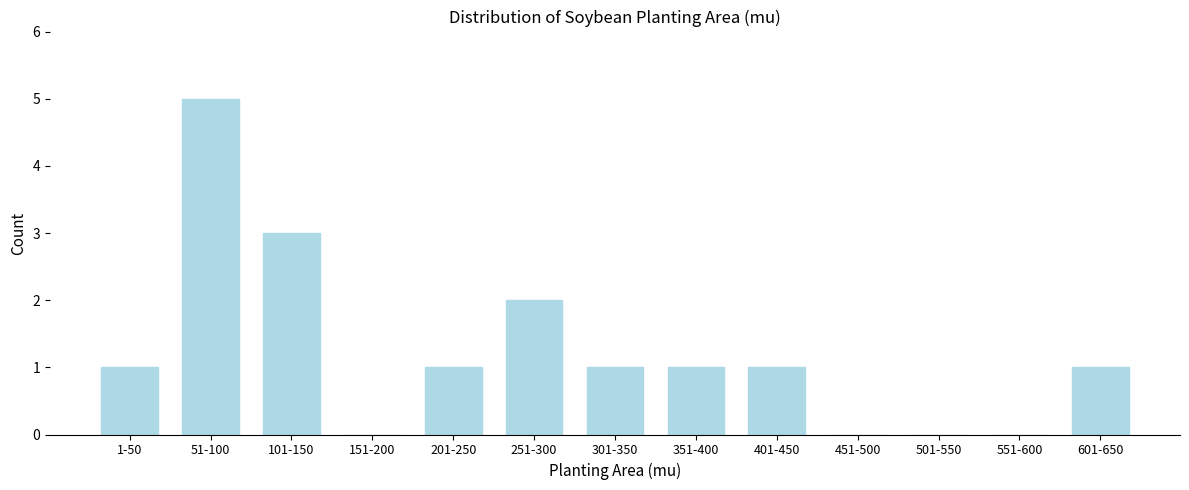

Reading right to left, list all the values displayed in this chart.

601-650=1	551-600=0	501-550=0	451-500=0	401-450=1	351-400=1	301-350=1	251-300=2	201-250=1	151-200=0	101-150=3	51-100=5	1-50=1